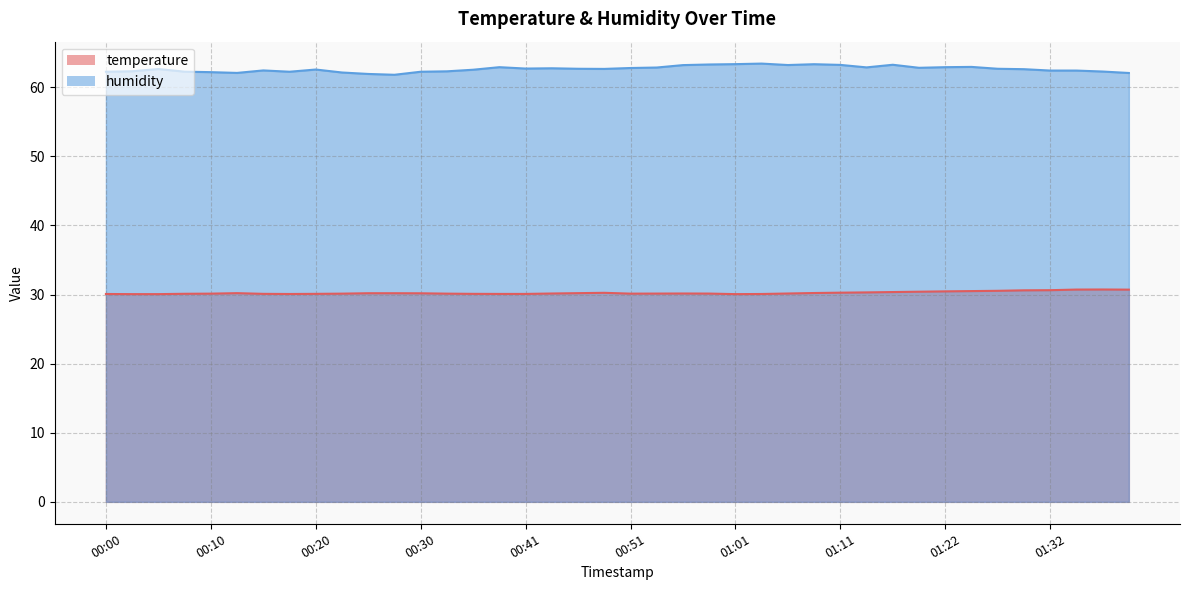

Reading left to right, extract all data points from this chart.

temperature: 00:00=30.1	00:02=30.1	00:05=30.1	00:08=30.1	00:10=30.1	00:13=30.2	00:15=30.1	00:18=30.1	00:20=30.1	00:23=30.1	00:25=30.2	00:28=30.2	00:30=30.2	00:33=30.1	00:36=30.1	00:38=30.1	00:41=30.1	00:43=30.1	00:46=30.2	00:48=30.2	00:51=30.1	00:53=30.1	00:56=30.1	00:58=30.1	01:01=30.1	01:03=30.1	01:06=30.1	01:09=30.2	01:11=30.3	01:14=30.3	01:17=30.4	01:19=30.4	01:22=30.5	01:24=30.5	01:27=30.5	01:30=30.6	01:32=30.6	01:35=30.7	01:38=30.7	01:40=30.7
humidity: 00:00=62.2	00:02=62.3	00:05=62.6	00:08=62.2	00:10=62.2	00:13=62.1	00:15=62.4	00:18=62.2	00:20=62.6	00:23=62.1	00:25=61.9	00:28=61.8	00:30=62.2	00:33=62.3	00:36=62.5	00:38=62.9	00:41=62.7	00:43=62.7	00:46=62.7	00:48=62.6	00:51=62.8	00:53=62.9	00:56=63.2	00:58=63.3	01:01=63.3	01:03=63.4	01:06=63.2	01:09=63.3	01:11=63.2	01:14=62.9	01:17=63.2	01:19=62.8	01:22=62.9	01:24=62.9	01:27=62.7	01:30=62.6	01:32=62.4	01:35=62.4	01:38=62.3	01:40=62.1